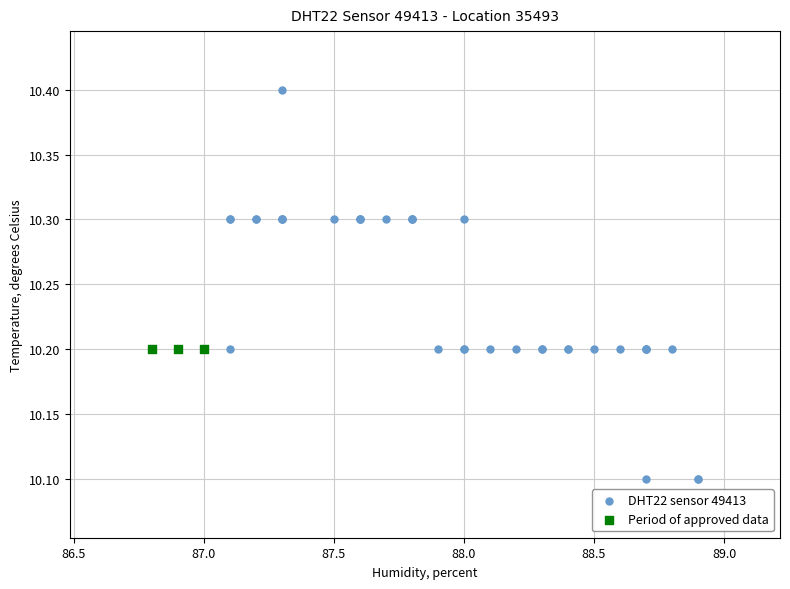

Which series contains the lowest Y value?

DHT22 sensor 49413